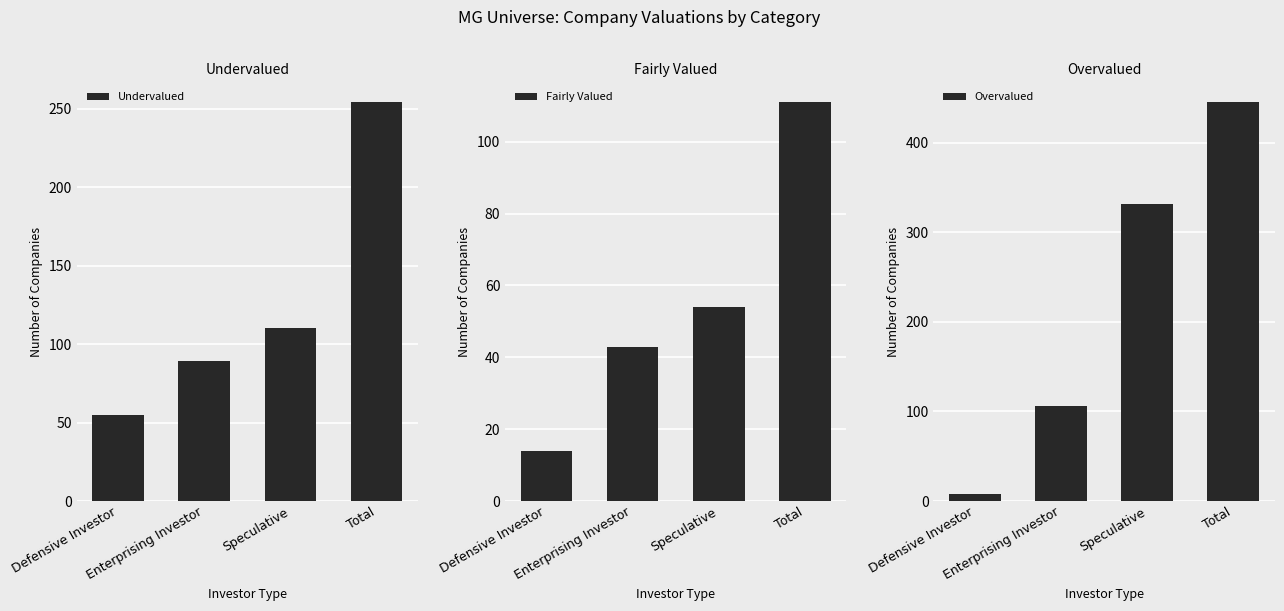

Between Enterprising Investor and Total, which series saw the biggest shift?

Overvalued